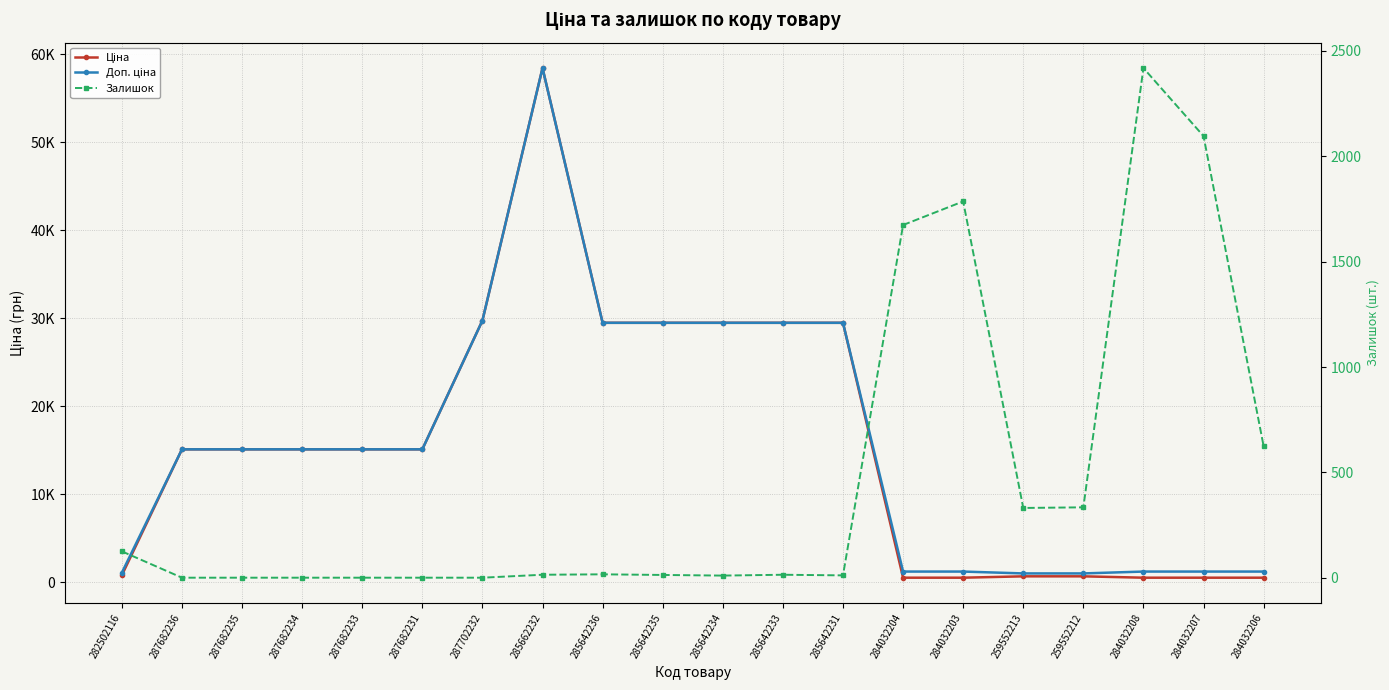

Rank the series by their maximum value, from highest to lowest.

Ціна, Доп. ціна, Залишок